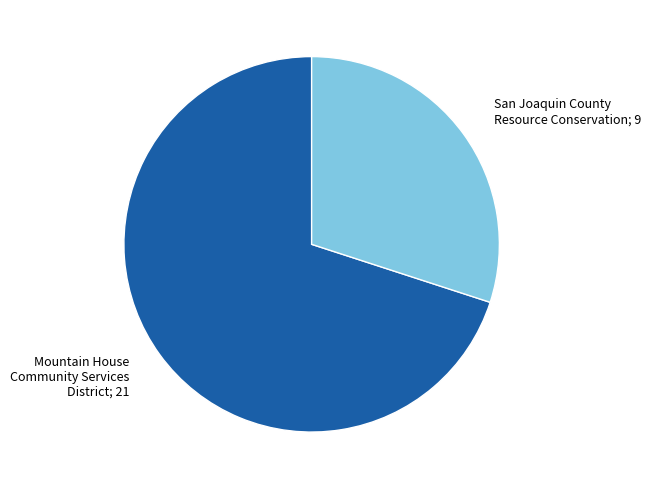

Does any single category account for the majority?

Yes